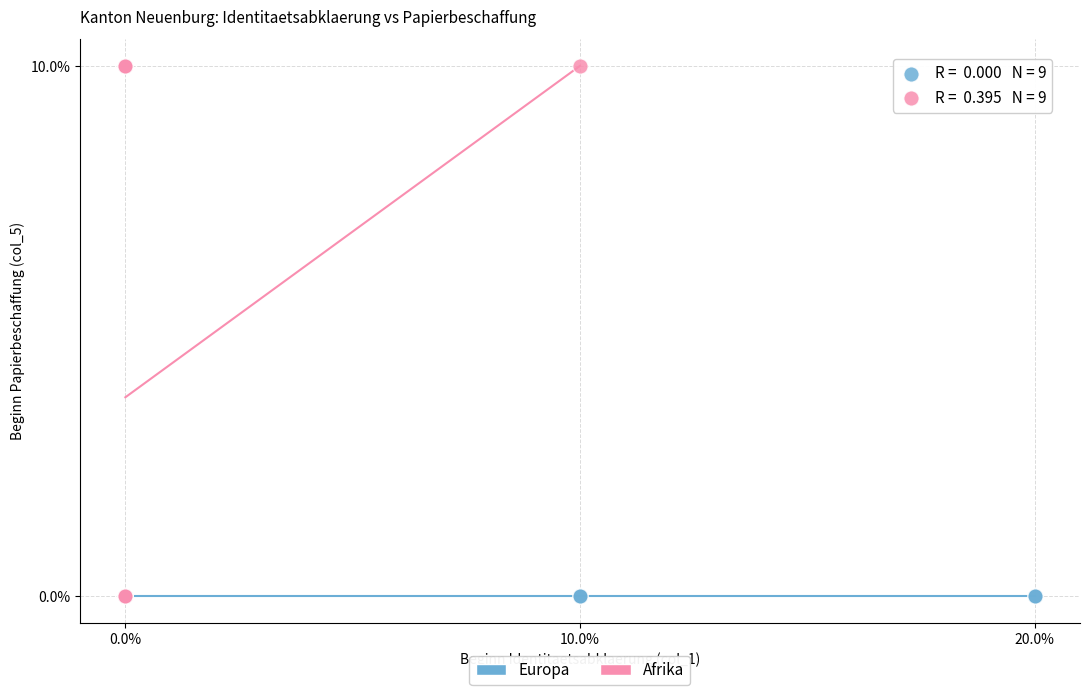

What are all the series names shown in the legend?

Europa, Afrika